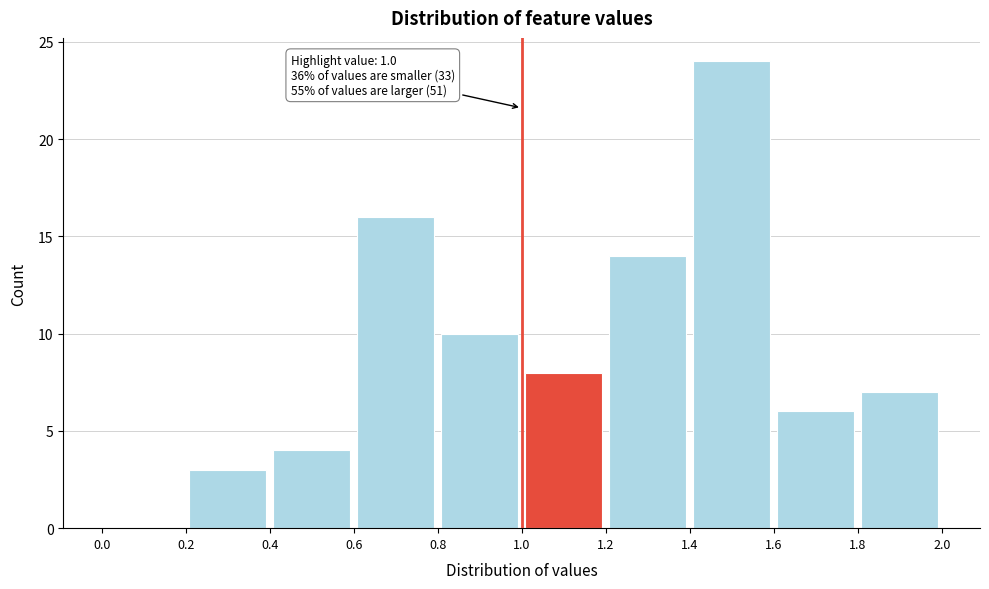

Over which range of the x-axis is the bar tallest?

1.4 to 1.6